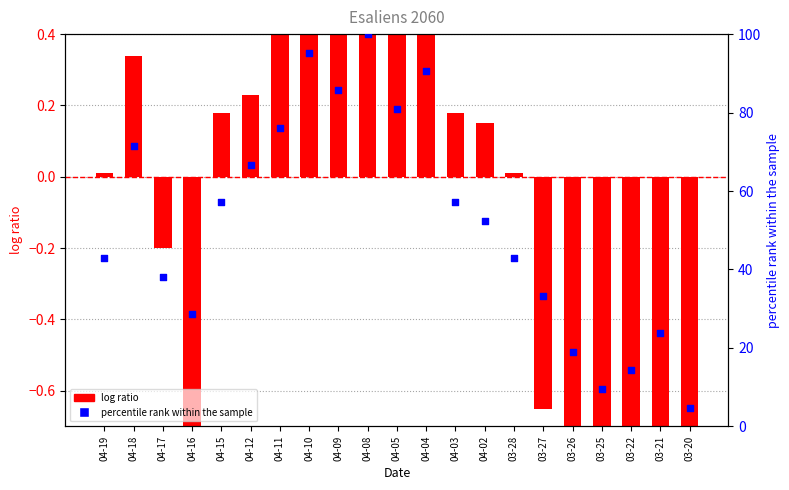

At how many categories does at least one series exceed 84?

4